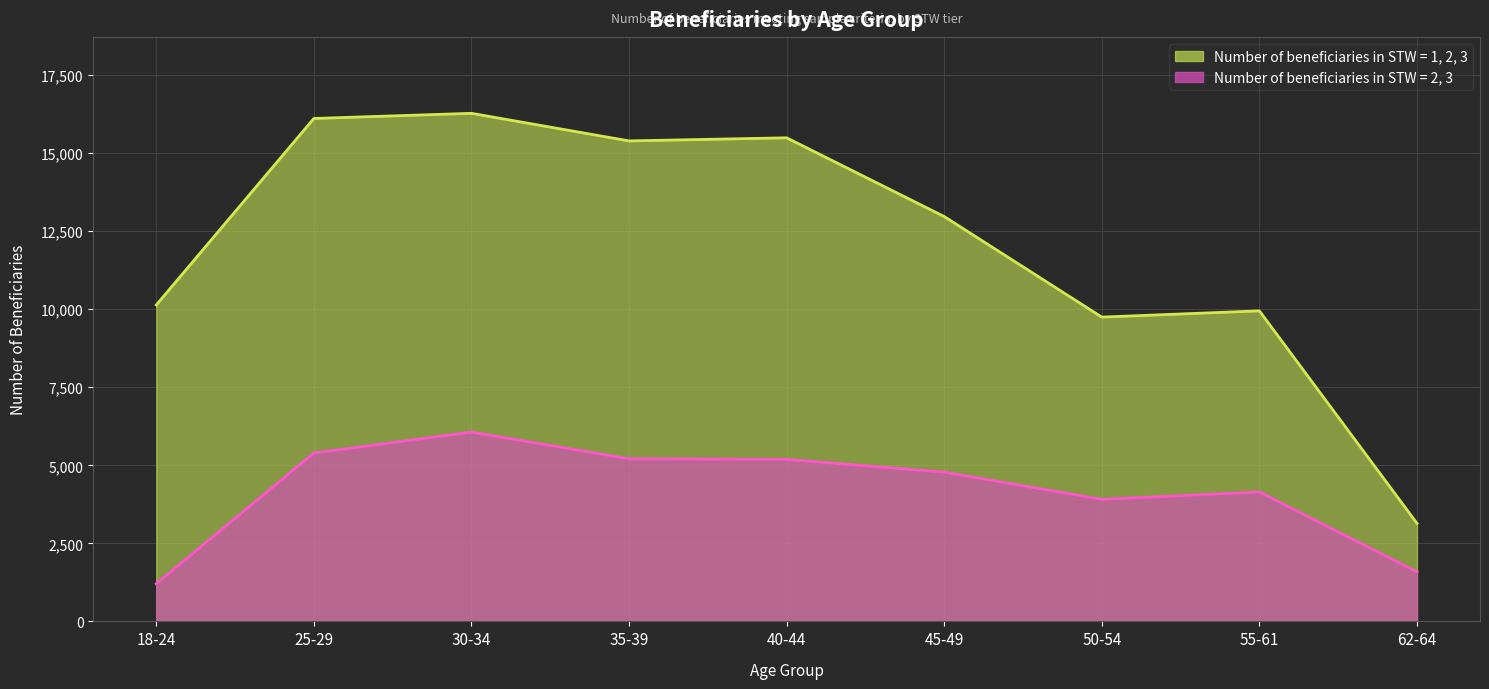

What is the spread (max minus min) of values at 45-49?

8189